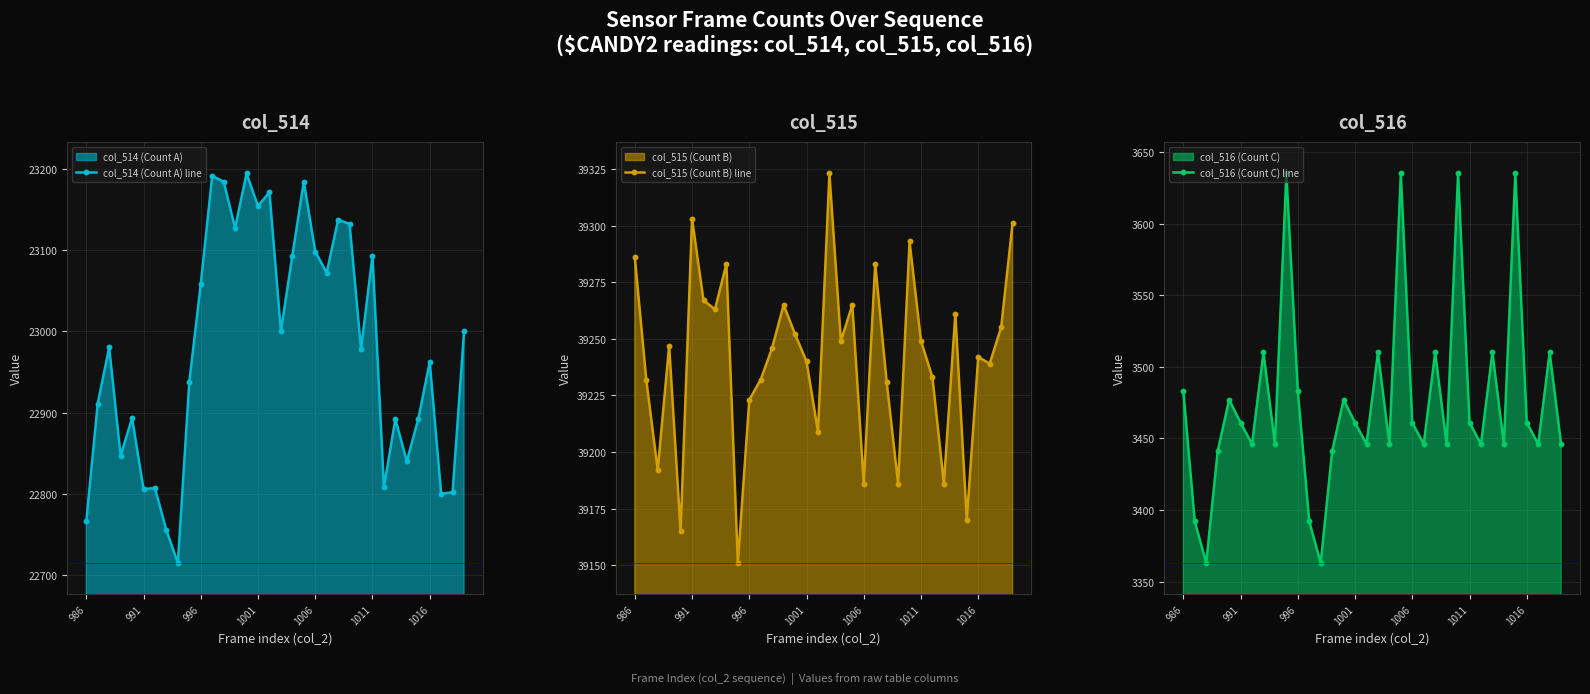

True or false: col_514 (Count A) line has a value of 9564 at 29.

False